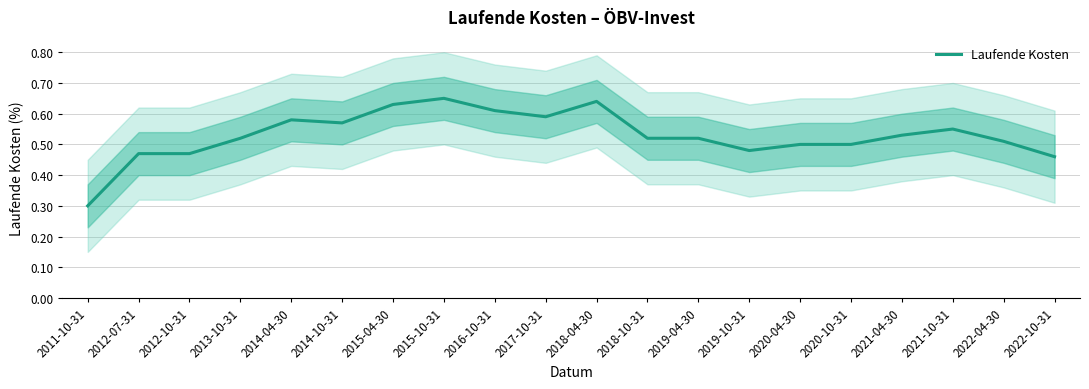

List the labels in order of value, largest first.

2015-10-31, 2018-04-30, 2015-04-30, 2016-10-31, 2017-10-31, 2014-04-30, 2014-10-31, 2021-10-31, 2021-04-30, 2013-10-31, 2018-10-31, 2019-04-30, 2022-04-30, 2020-04-30, 2020-10-31, 2019-10-31, 2012-07-31, 2012-10-31, 2022-10-31, 2011-10-31